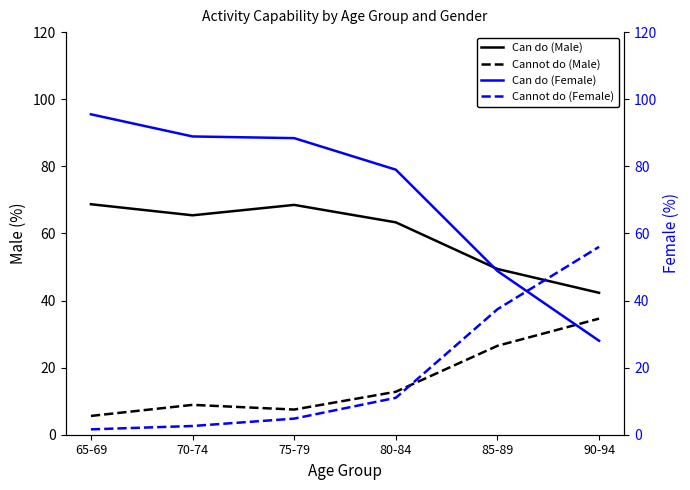

At how many categories does at least one series exceed 80?

3